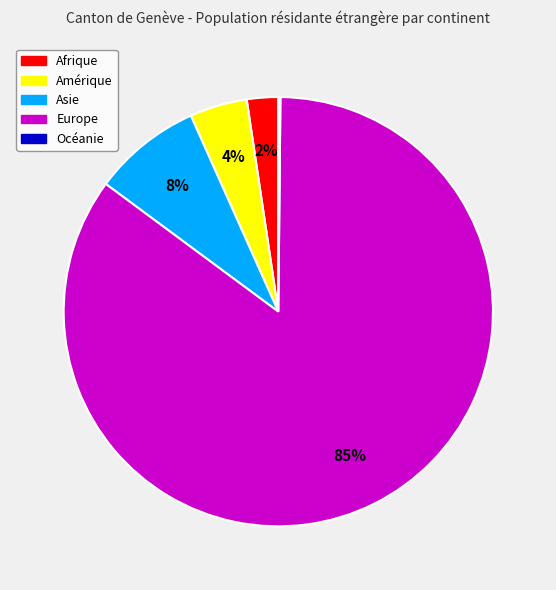

What percentage is the Afrique slice, to the nearest percent?

2%